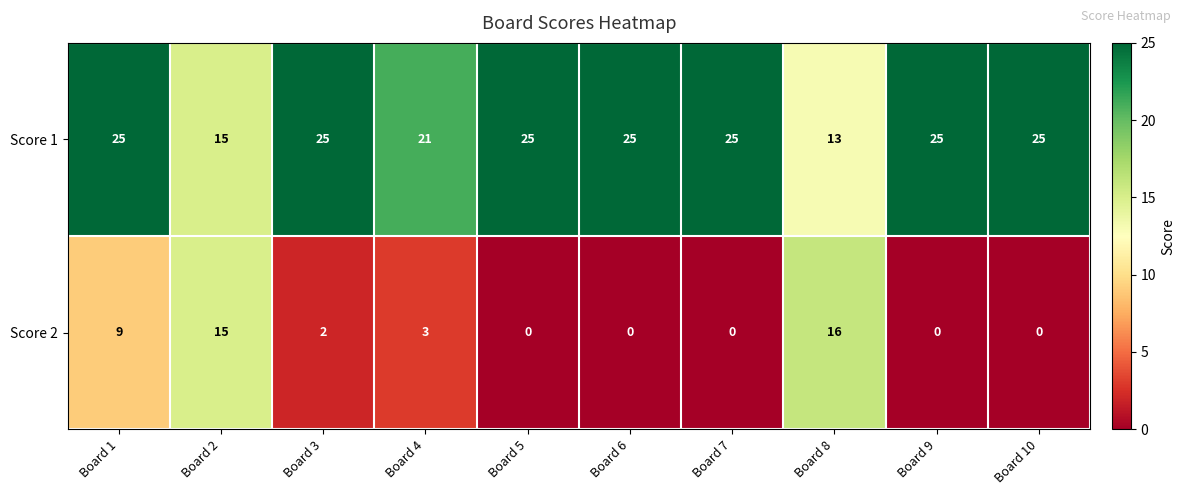

What is the maximum value shown in the chart?

25